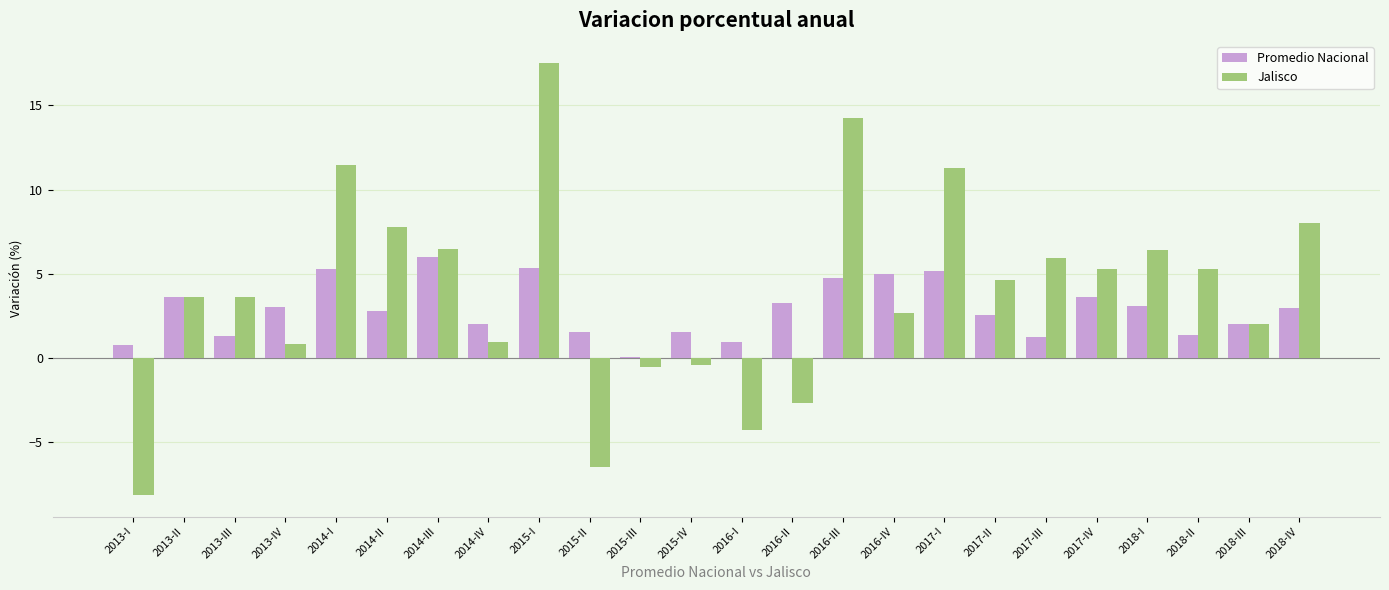

Which series changed the most between 2015-IV and 2016-IV?

Promedio Nacional